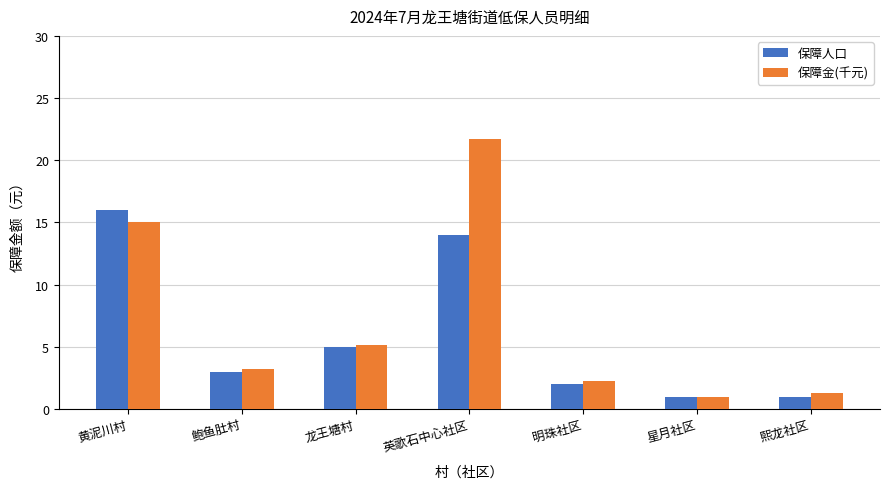

Is it true that 保障金(千元) equals 1.3 at 熙龙社区?

True